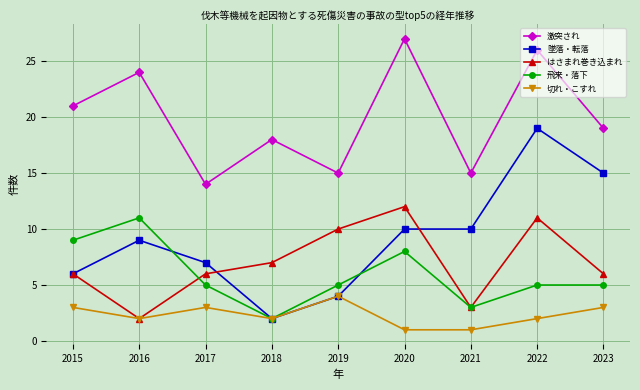

What is the total value across all series at 2023?

48